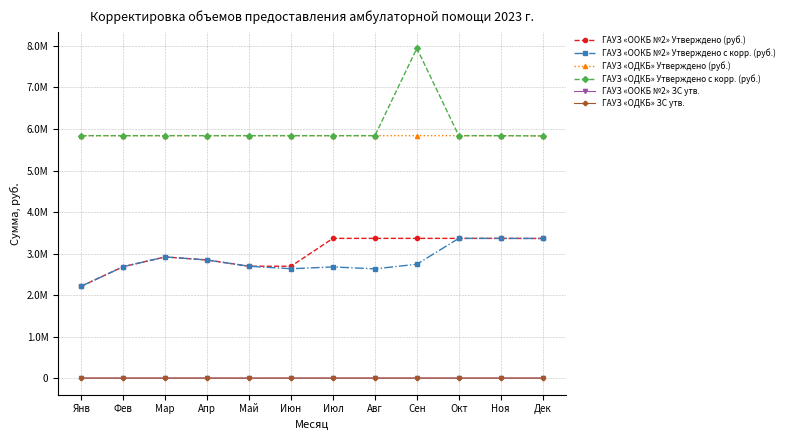

At which category does ГАУЗ «OOКБ №2» Утверждено с корр. (руб.) reach its first local valley?

Июн